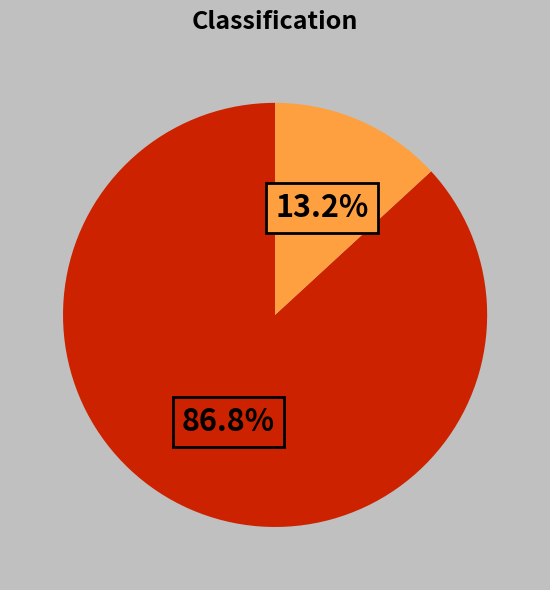

Is there a majority slice in this chart?

Yes